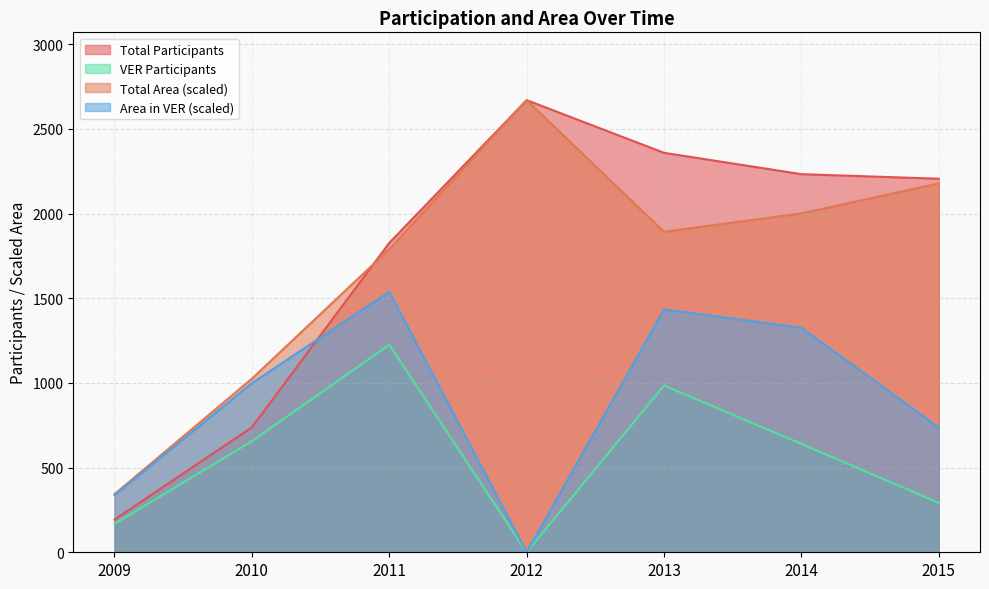

In Total Participants, how many points are higher than both neighbors (excluding endpoints)?

1